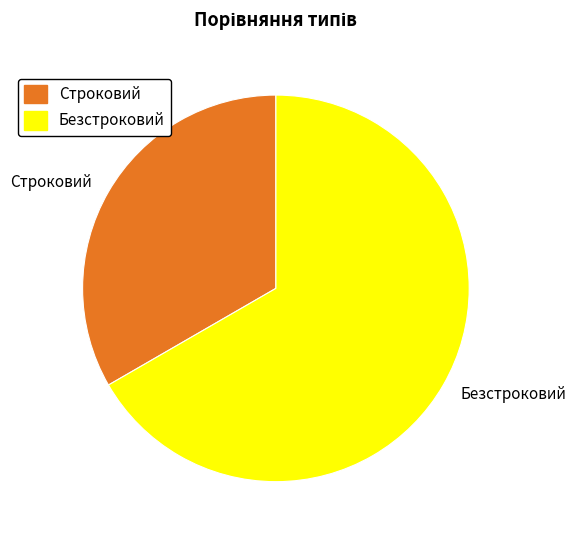

What is the largest slice in the pie chart?

Безстроковий